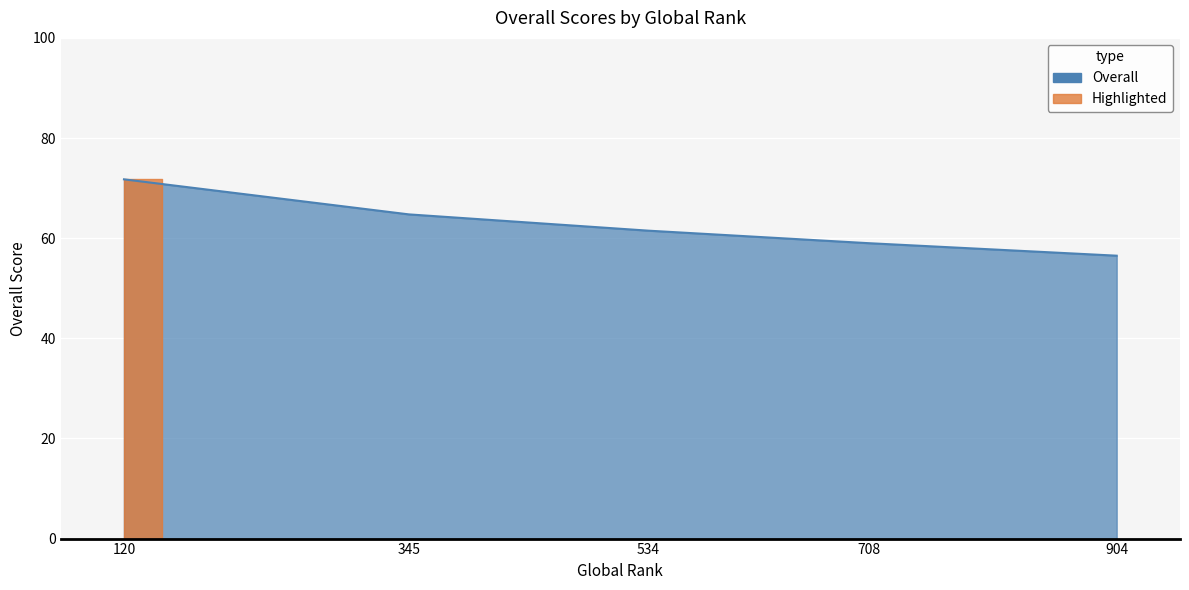

How many data points does each series have?

5